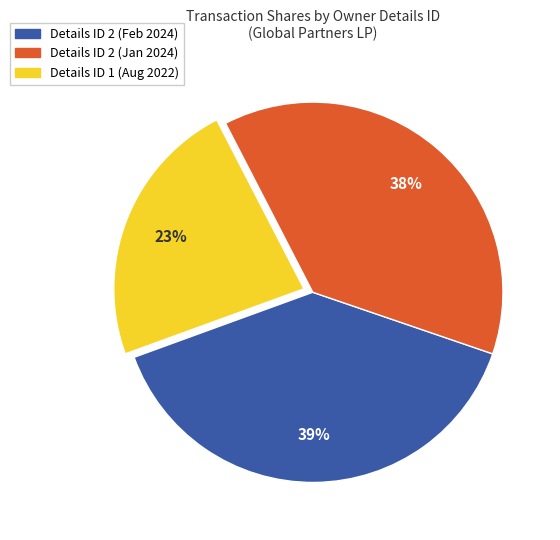

To the nearest percent, what is the difference between the largest and smallest slice percentages?

16%